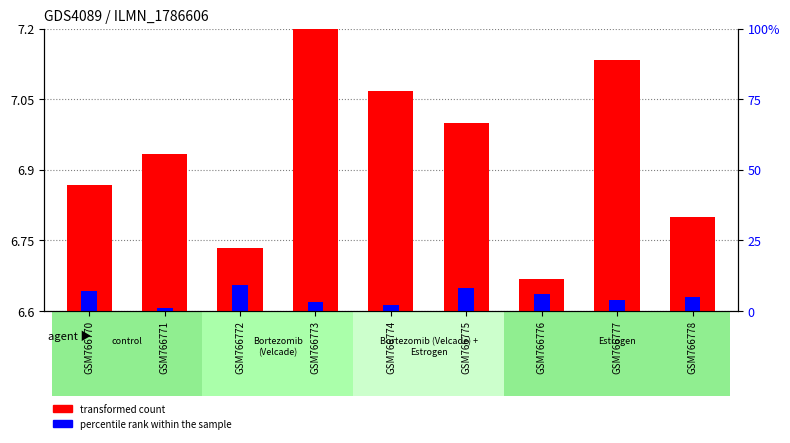

What is the difference between the maximum and second lowest values in the transformed count series?

0.5